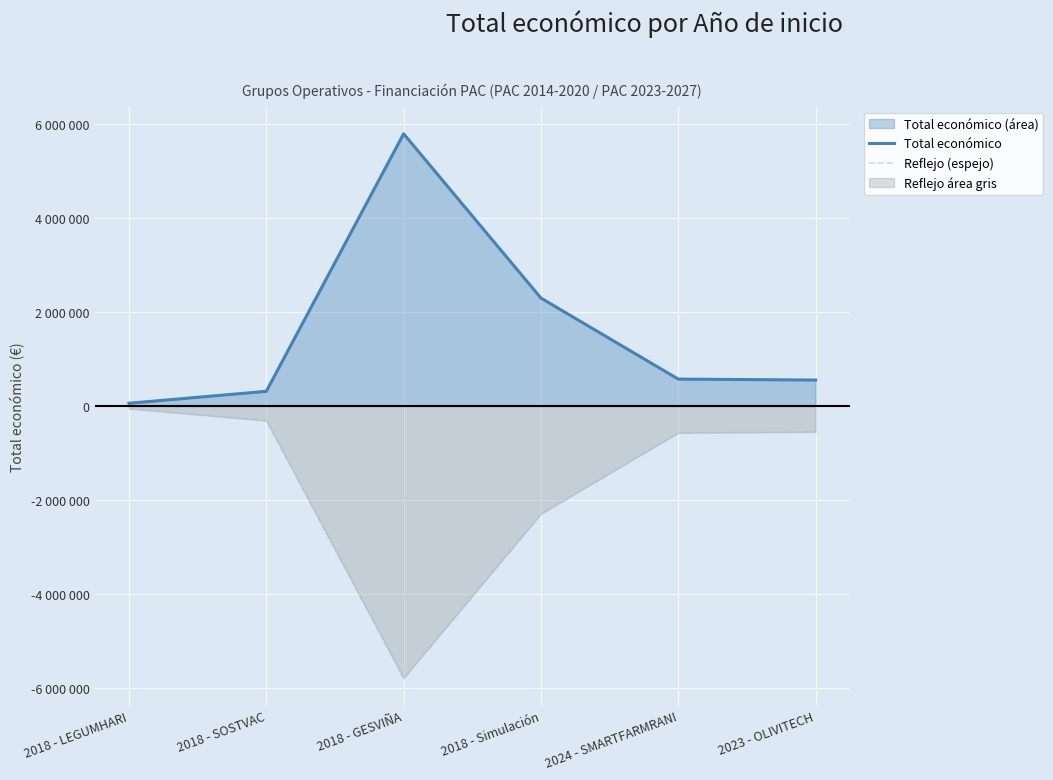

At which label does Reflejo (espejo) reach its peak?

2018 - LEGUMHARI